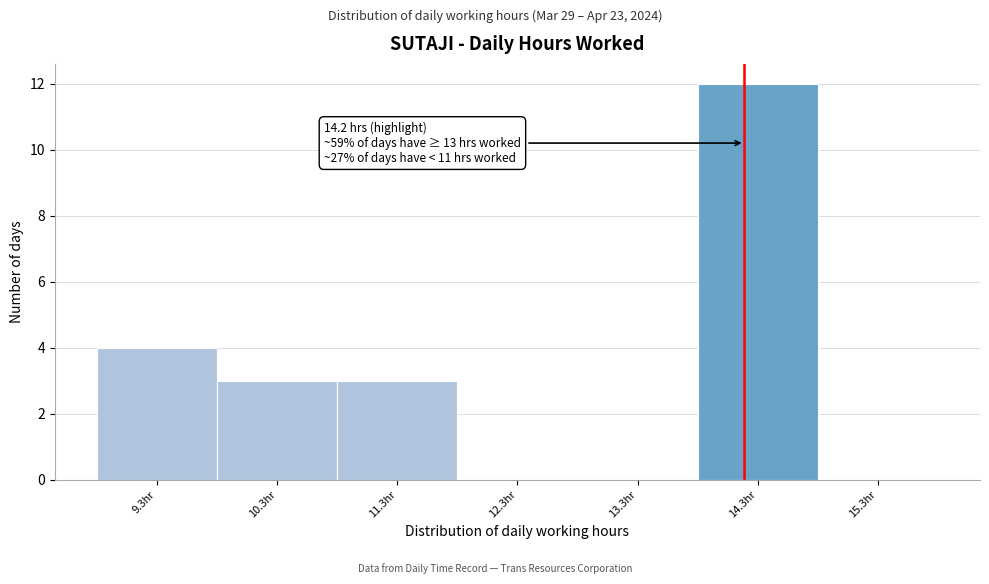

Which range on the x-axis has the tallest bar?

13.81 to 14.81